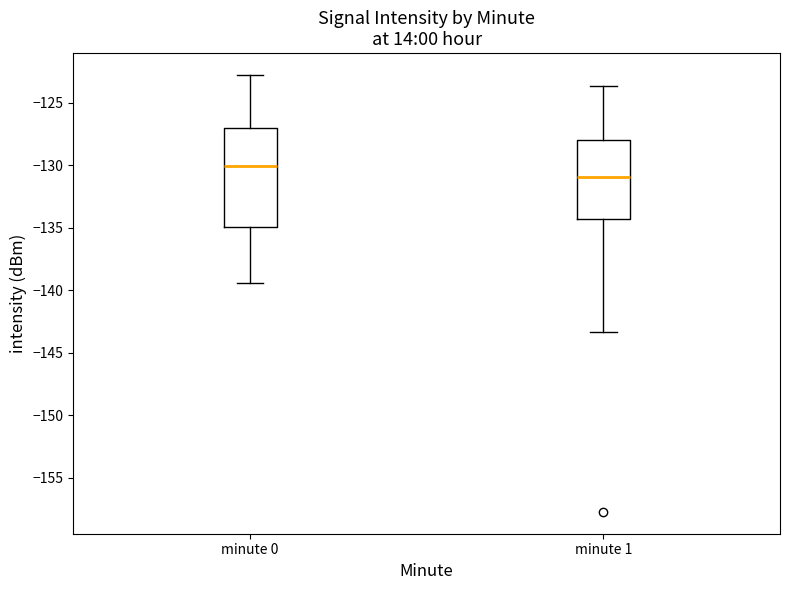

Which box's median line is the highest?

minute 0